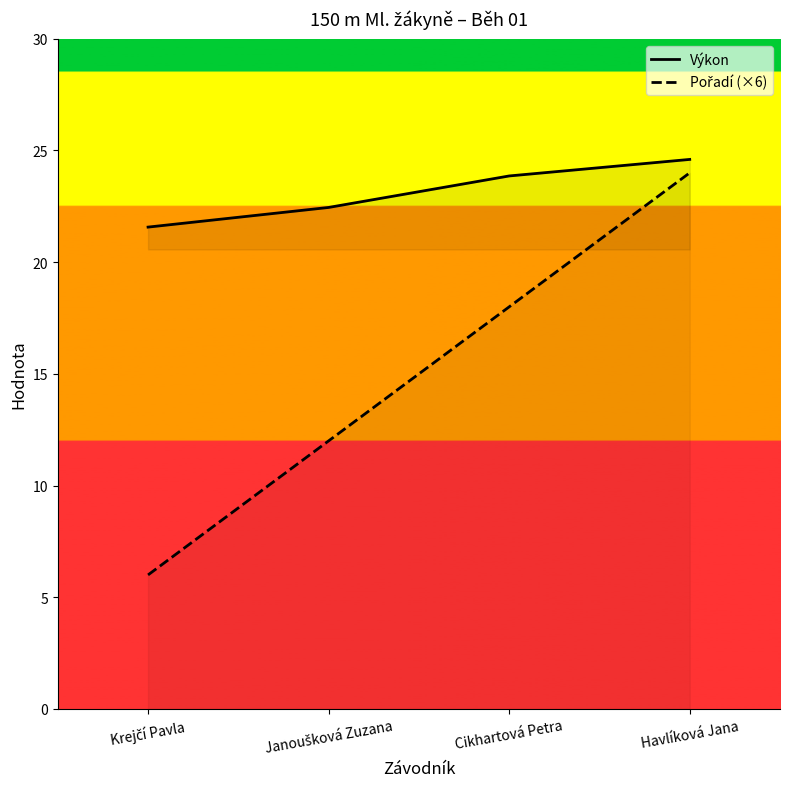

What position from the left is Janoušková Zuzana?

2